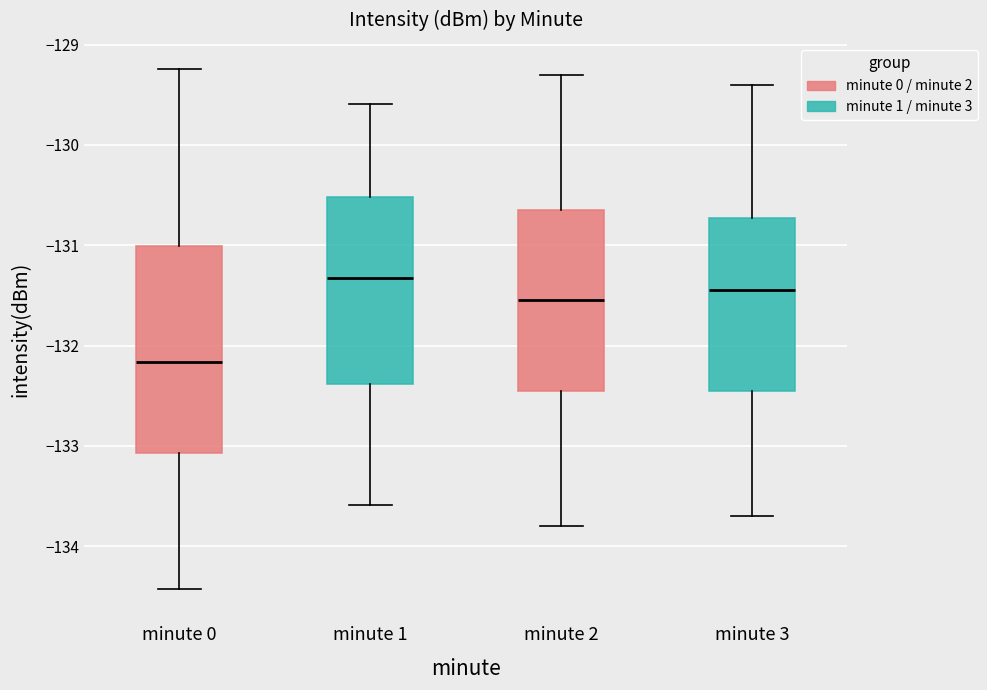

Reading left to right, transcribe this box plot: for each box, give where its median line is, the range the box spans, and where its two whiskers end, as read against the y-axis. The values are not printed on the chart, so give them approximately, as read against the axis.

minute 0: median -132.2, box -133.1 to -131.0, whiskers -134.4 to -129.2
minute 1: median -131.3, box -132.4 to -130.5, whiskers -133.6 to -129.6
minute 2: median -131.5, box -132.4 to -130.6, whiskers -133.8 to -129.3
minute 3: median -131.4, box -132.4 to -130.7, whiskers -133.7 to -129.4